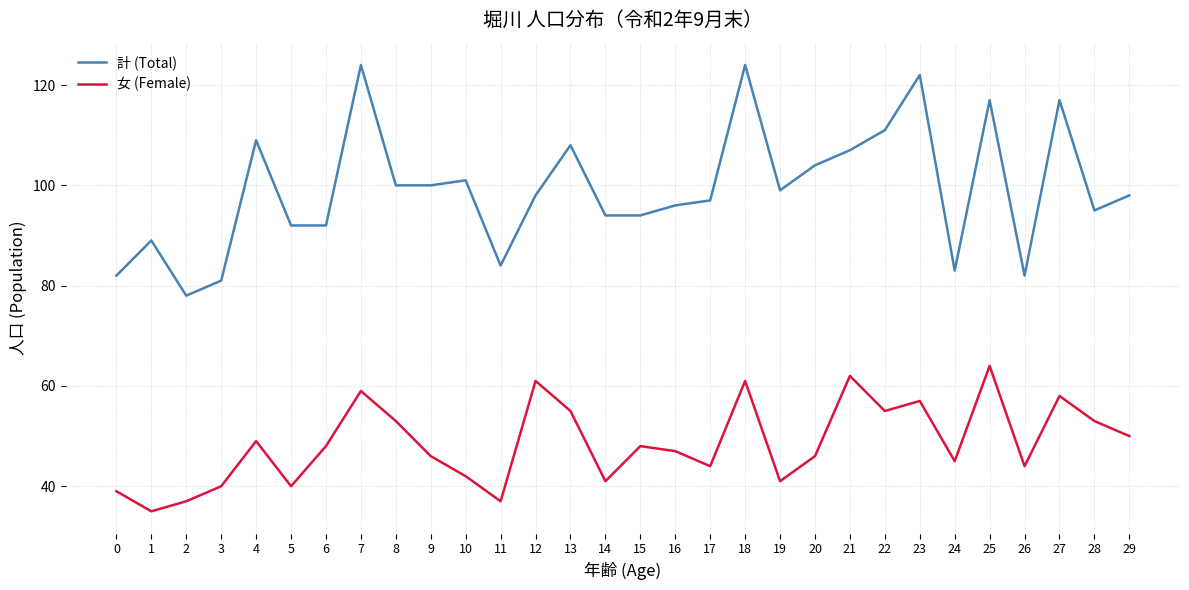

Which series changed the most between 12 and 23?

計 (Total)